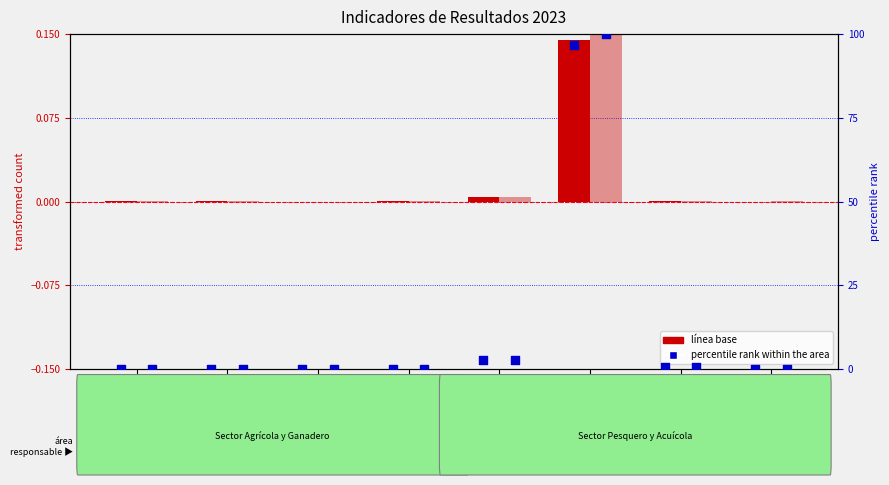

At how many categories does at least one series exceed 57?

1